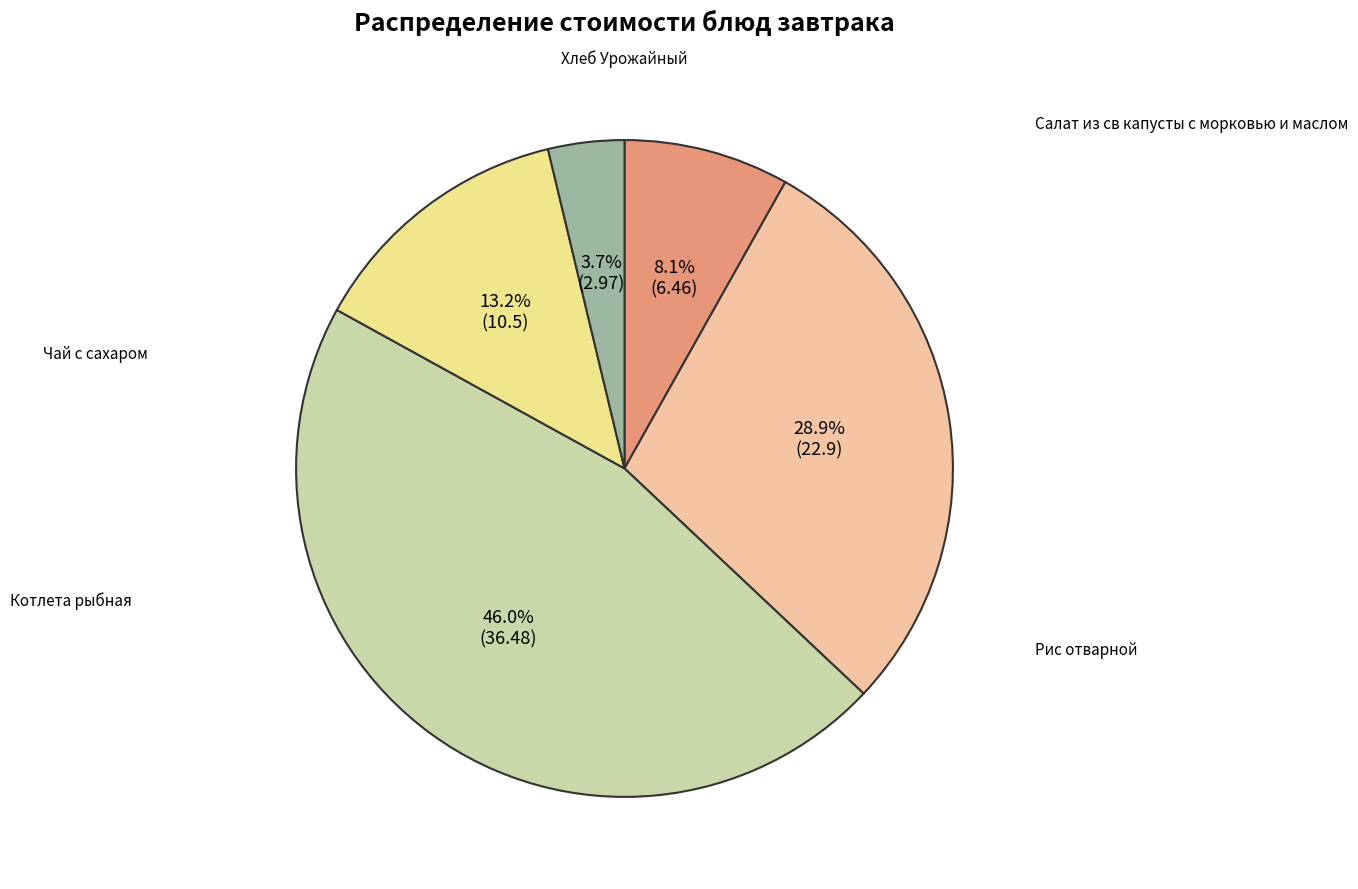

What percentage is NOT represented by Котлета рыбная?

54.0%